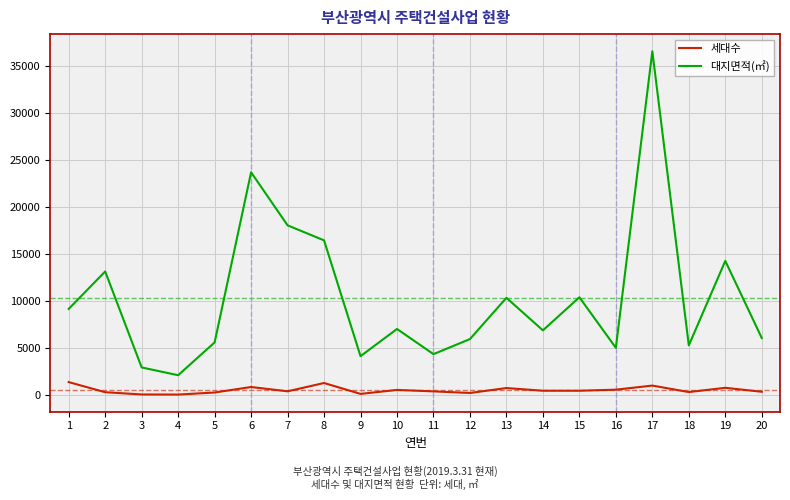

Rank the series at 11 from highest to lowest value.

대지면적(㎡), 세대수